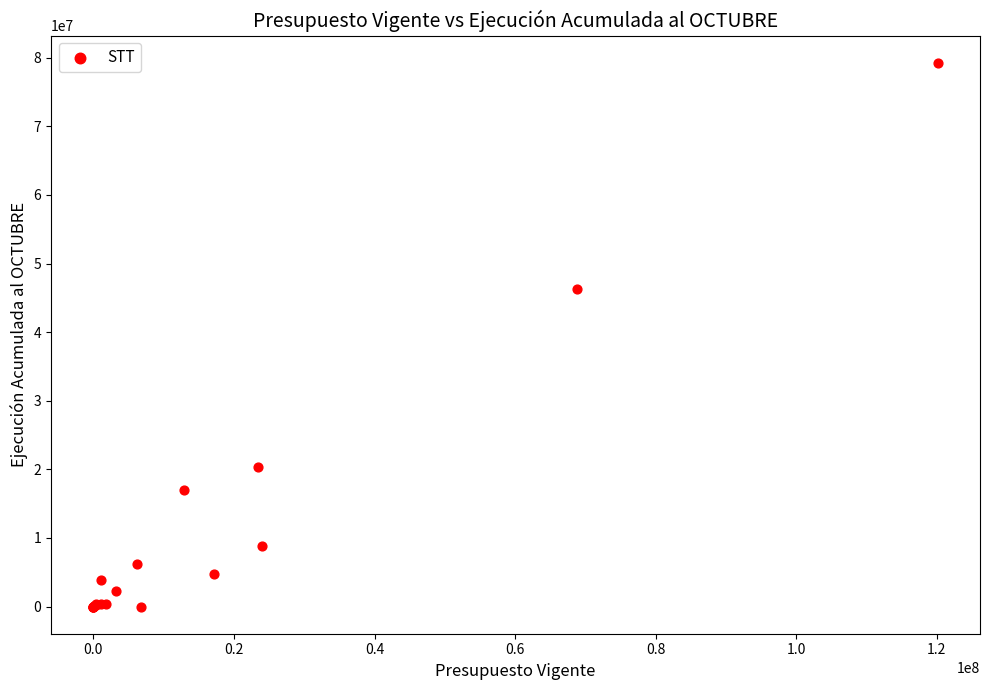

What Y value in the scatter plot is closest to 39633416?

46319977